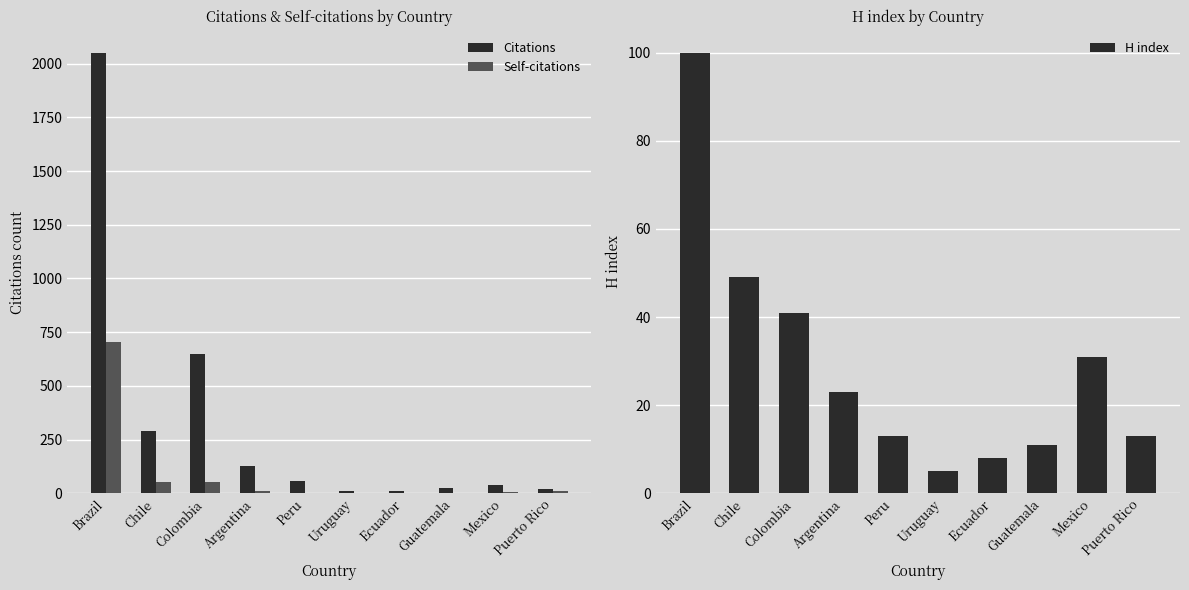

Is the value of Self-citations at Argentina greater than the value of H index at Peru?

No